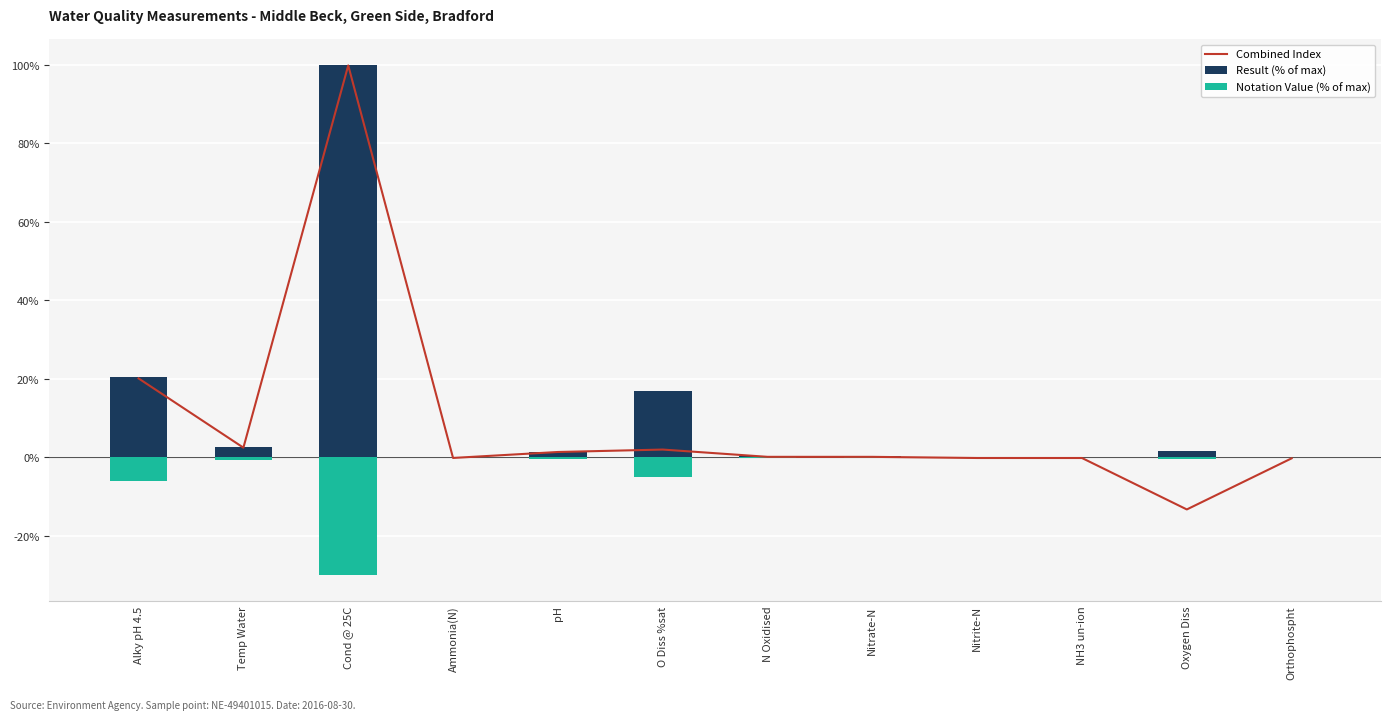

What is the sum of the Combined Index values at Orthophospht and N Oxidised?

-0.1